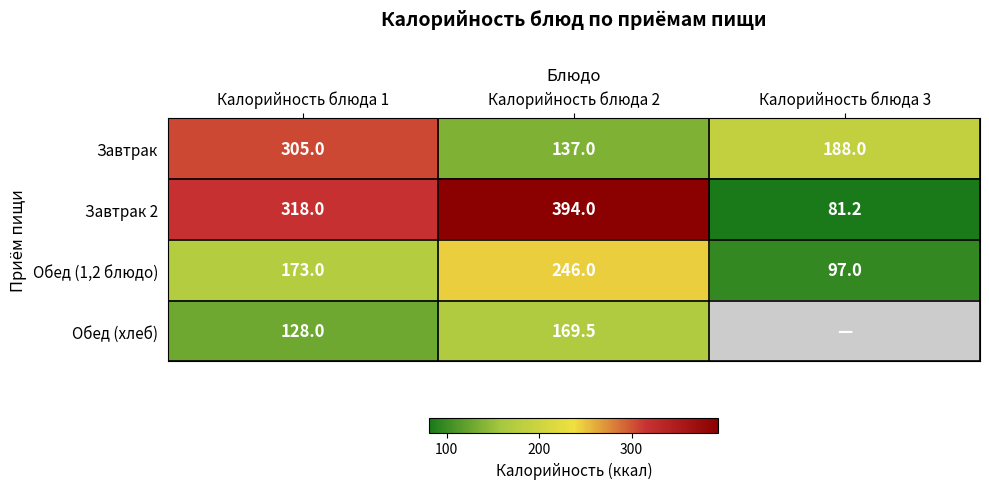

What is the sum of the Завтрак values at Калорийность блюда 2 and Калорийность блюда 1?

442.0